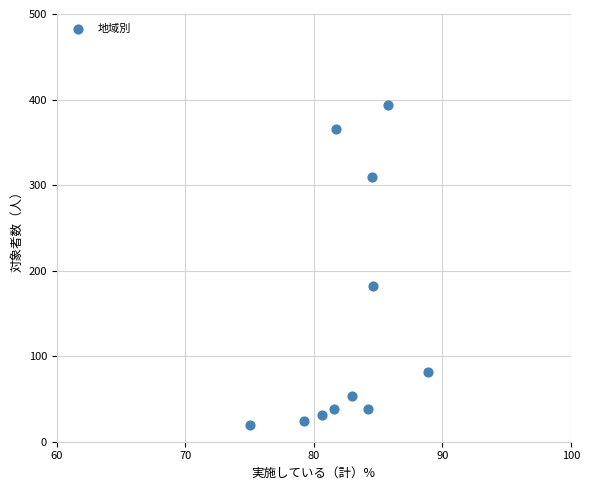

What Y value in the scatter plot is closest to 207?

182